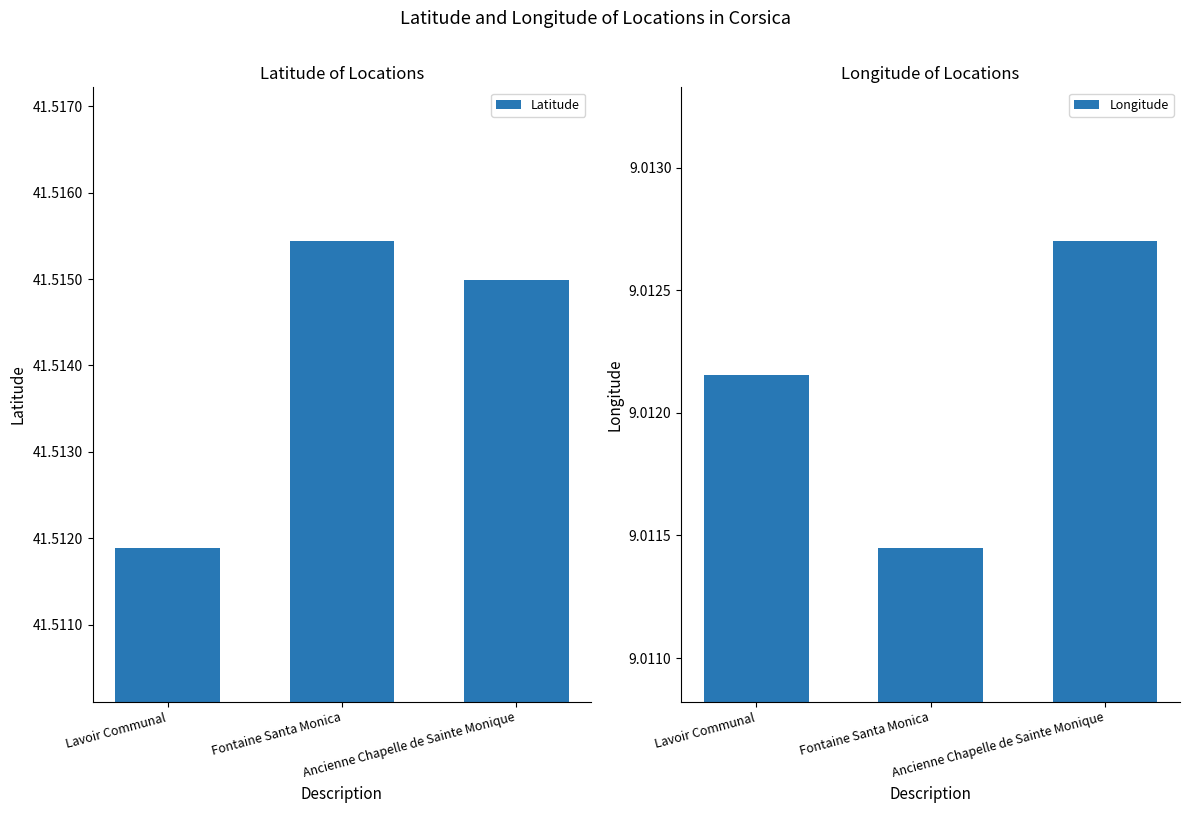

Which has a higher value, Lavoir Communal or Fontaine Santa Monica?

Fontaine Santa Monica